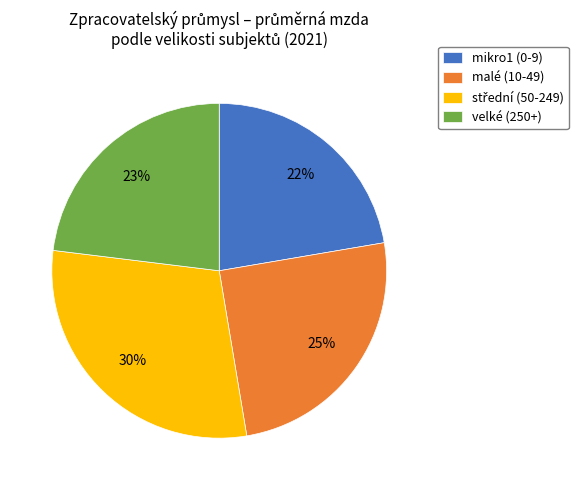

The malé (10-49) slice represents 25% of the pie. True or false?

True